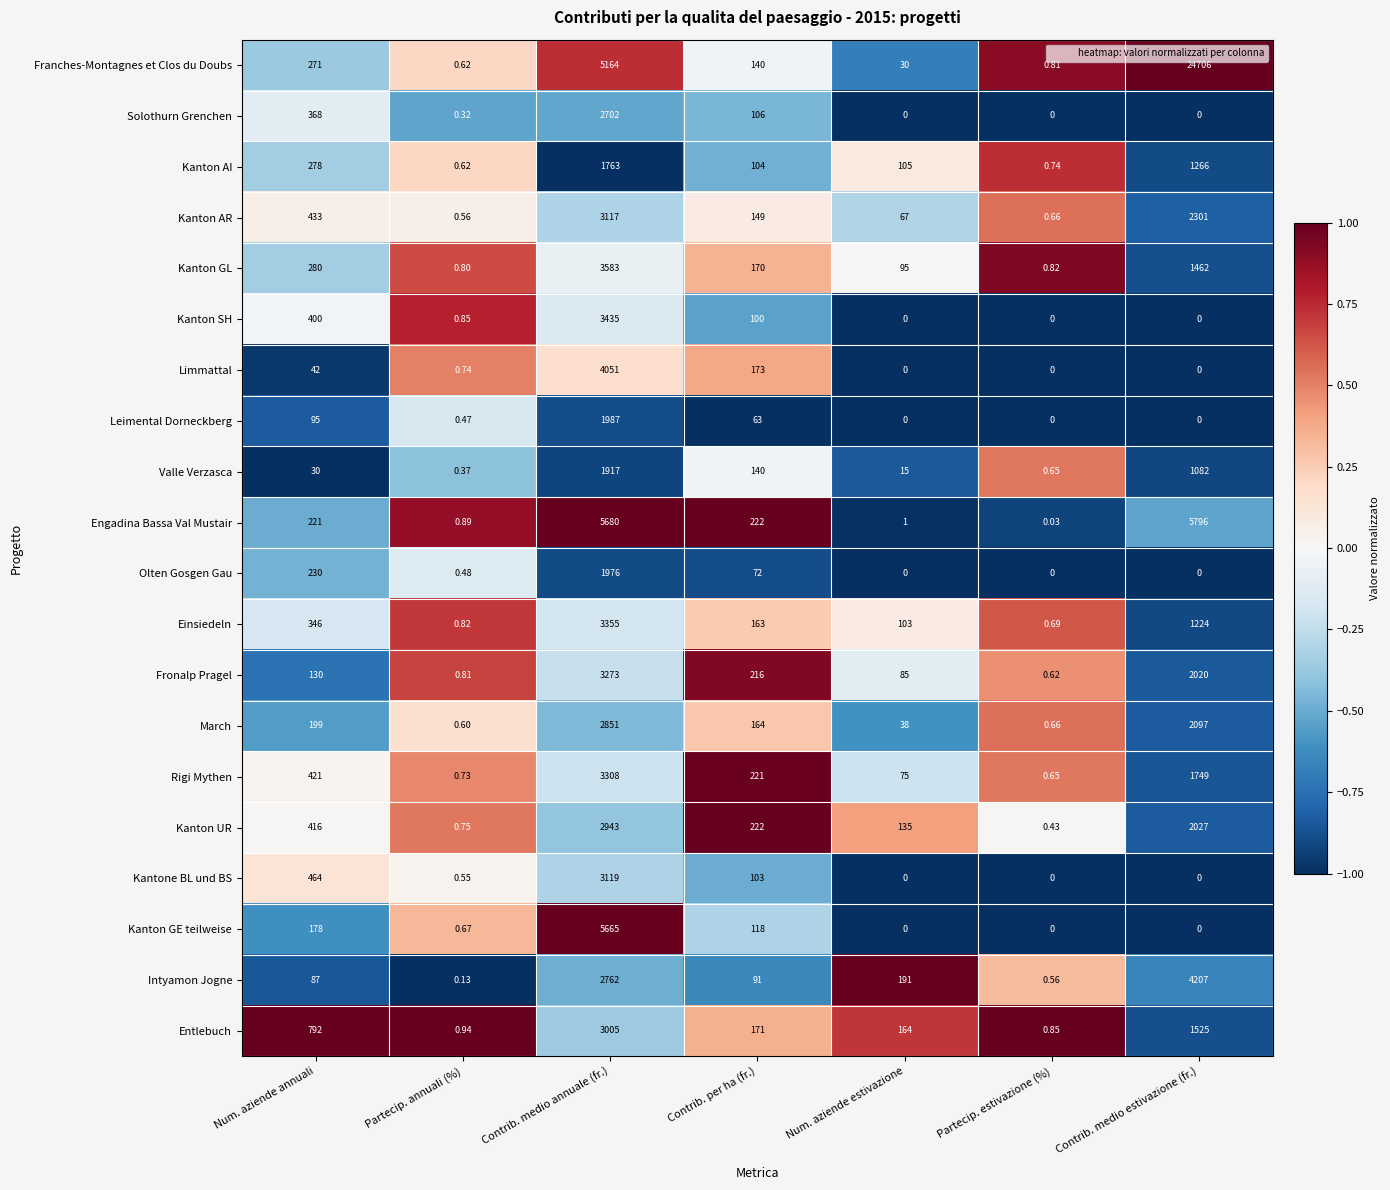

At how many categories does at least one series exceed 0?

7